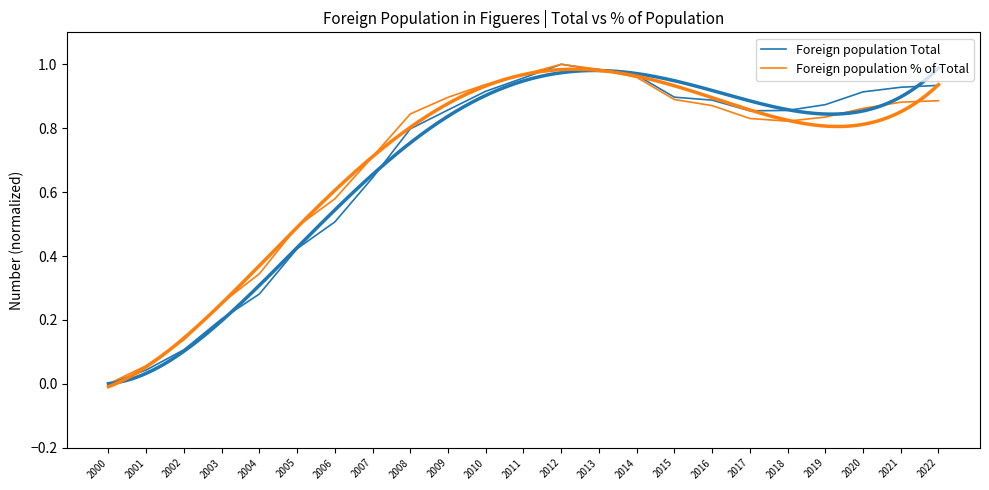

What is the total value across all series at 2010?

1.9